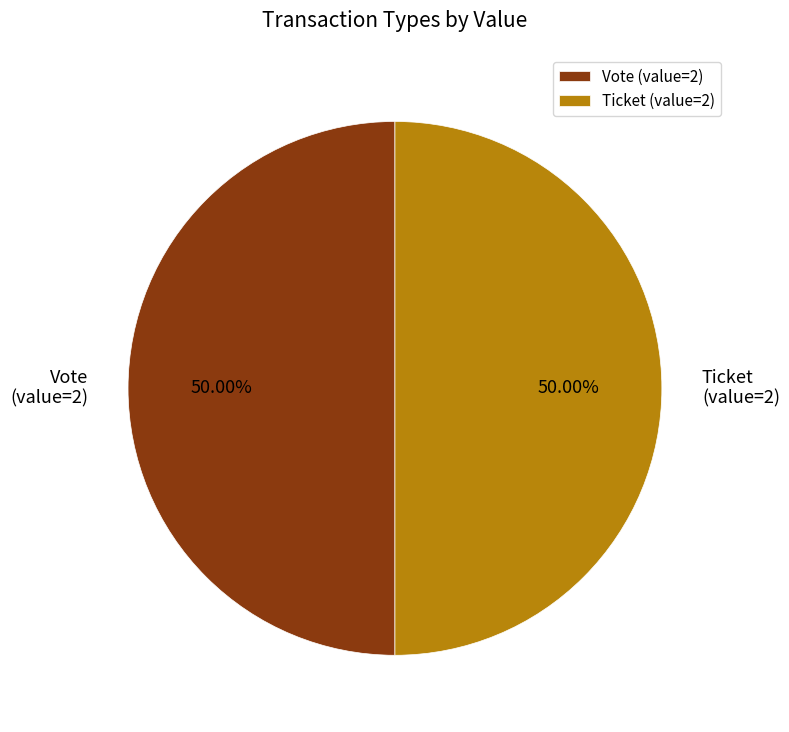

Combined, do Vote (value=2) and Ticket (value=2) account for over 50%?

Yes